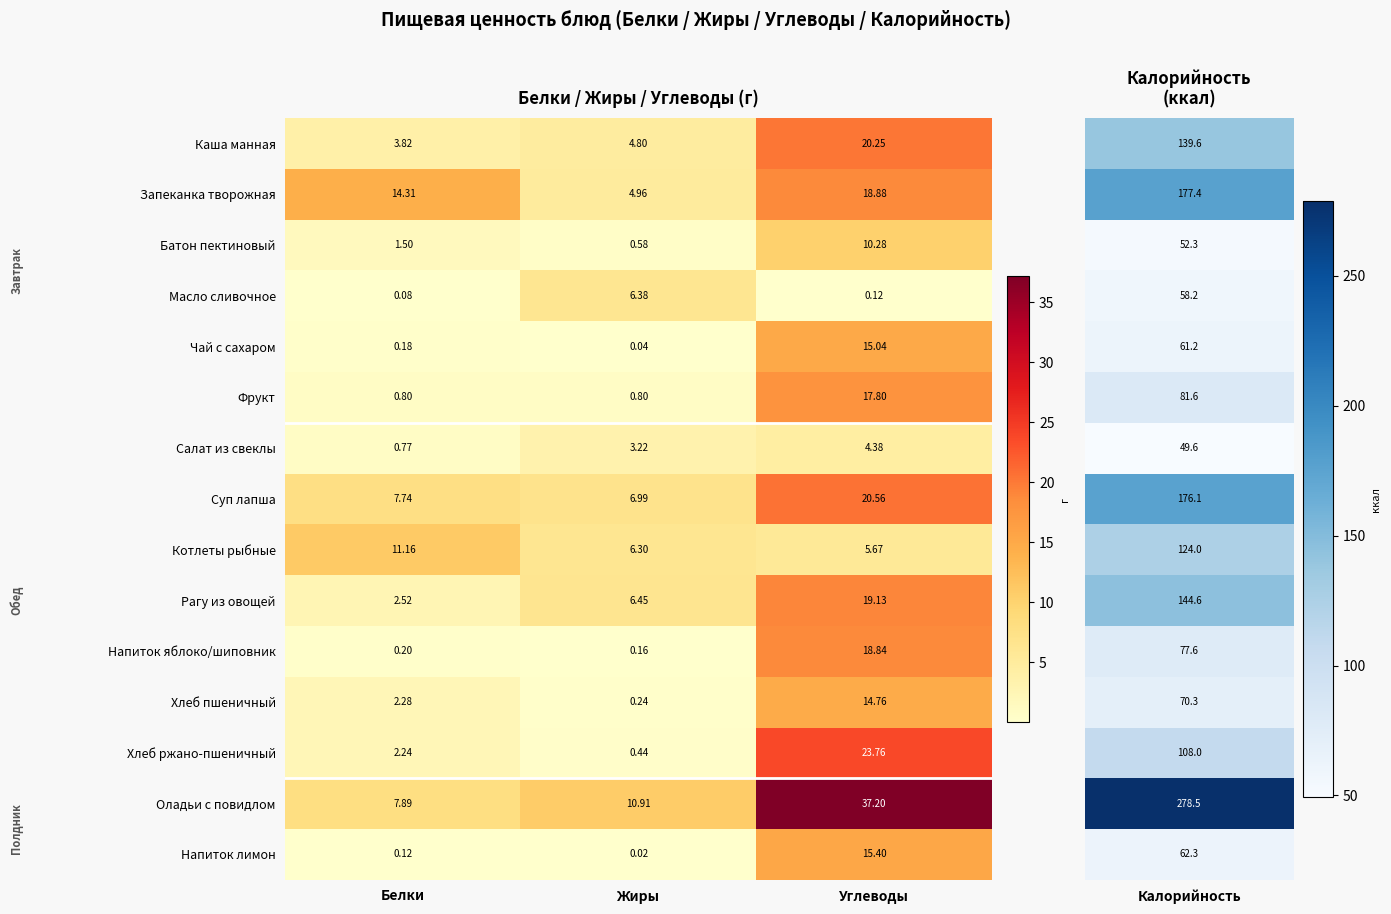

Which label corresponds to the largest value in the chart?

Углеводы